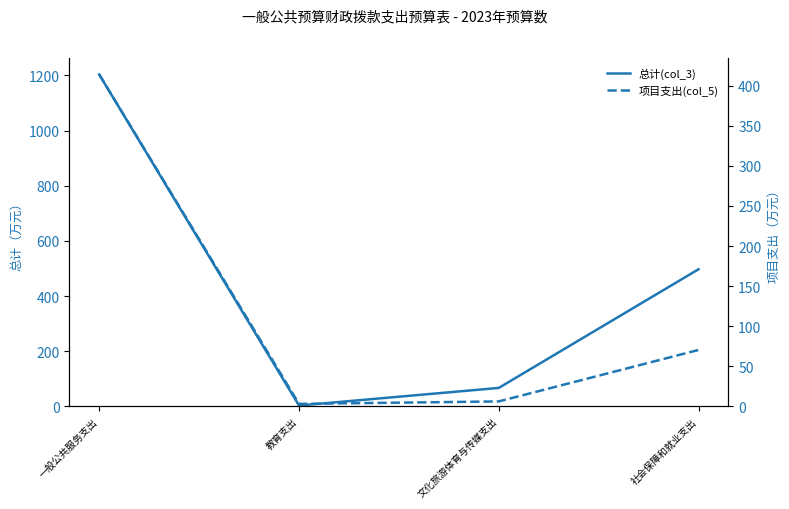

What is the value of the 项目支出(col_5) point at the 1st from the left?

414.1